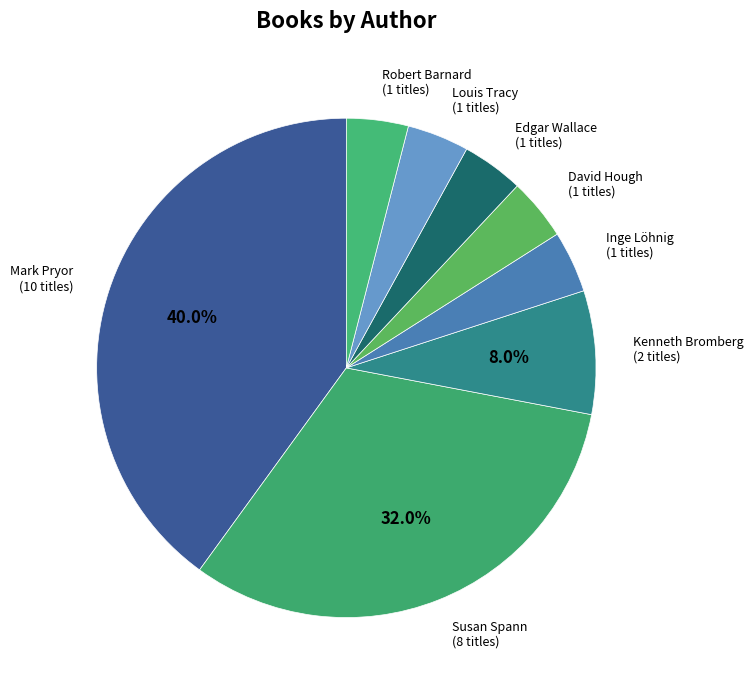

What is the largest slice in the pie chart?

Mark Pryor